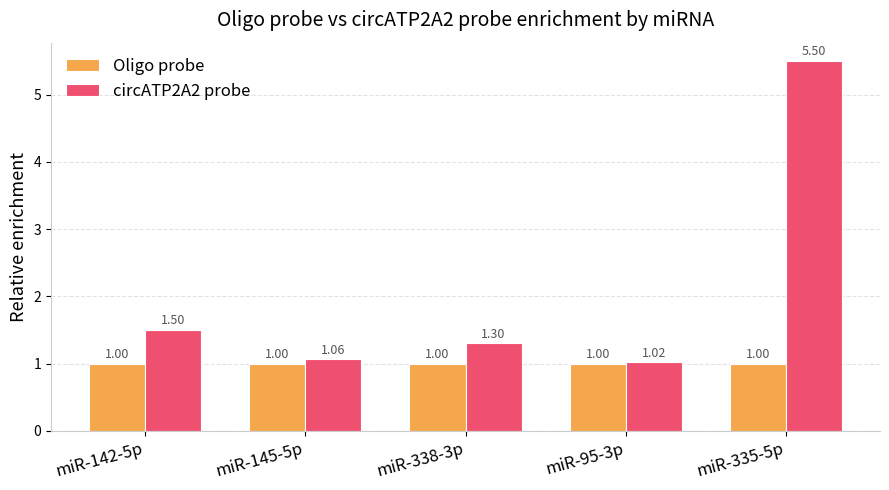

Is it true that Oligo probe equals 1.0 at miR-95-3p?

True